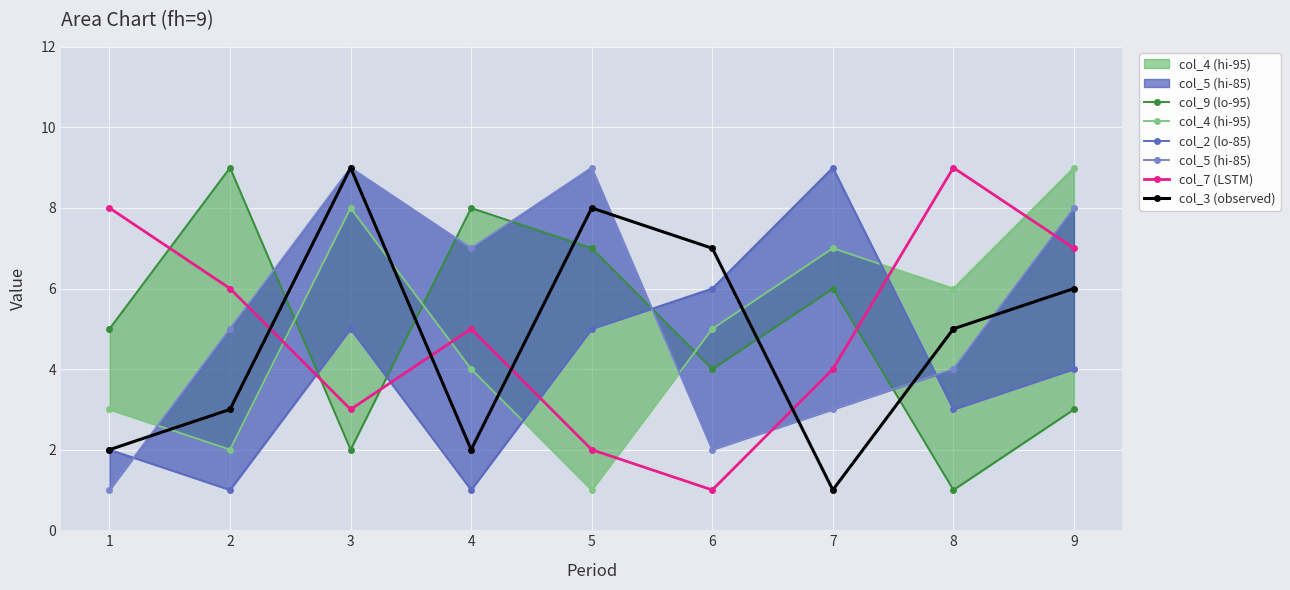

Is the value of col_3 (observed) at 2 greater than the value of col_4 (hi-95) at 6?

No